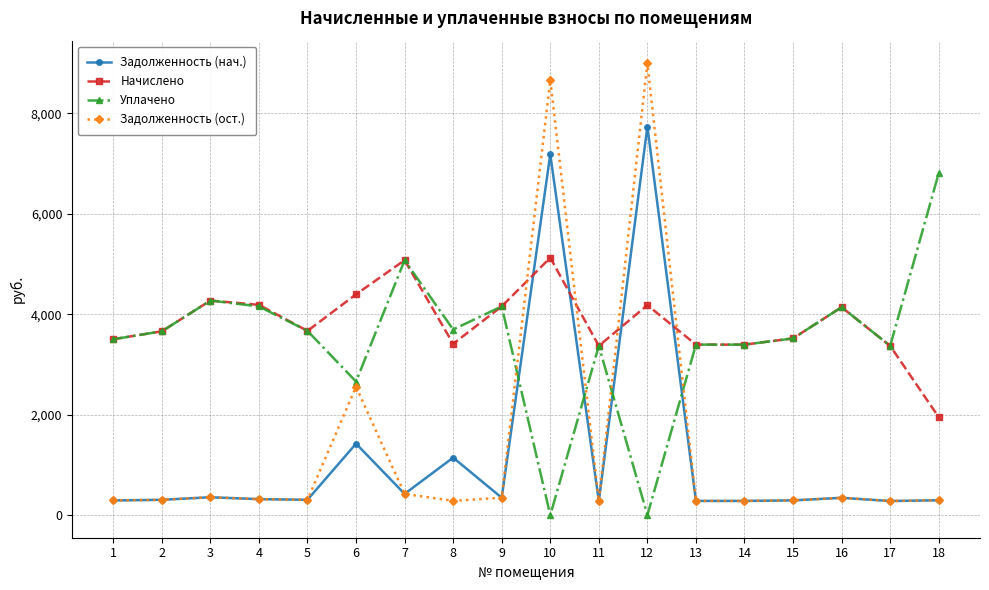

How many lines are shown in the chart?

4